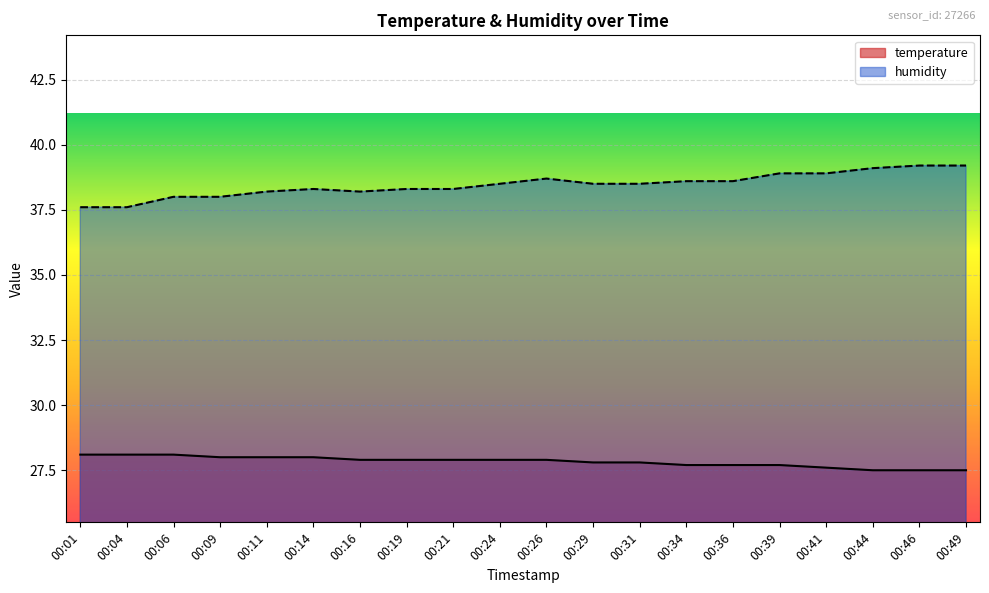

Reading left to right, transcribe all the data shown in this chart.

temperature: 28.1	28.1	28.1	28.0	28.0	28.0	27.9	27.9	27.9	27.9	27.9	27.8	27.8	27.7	27.7	27.7	27.6	27.5	27.5	27.5
humidity: 37.6	37.6	38.0	38.0	38.2	38.3	38.2	38.3	38.3	38.5	38.7	38.5	38.5	38.6	38.6	38.9	38.9	39.1	39.2	39.2